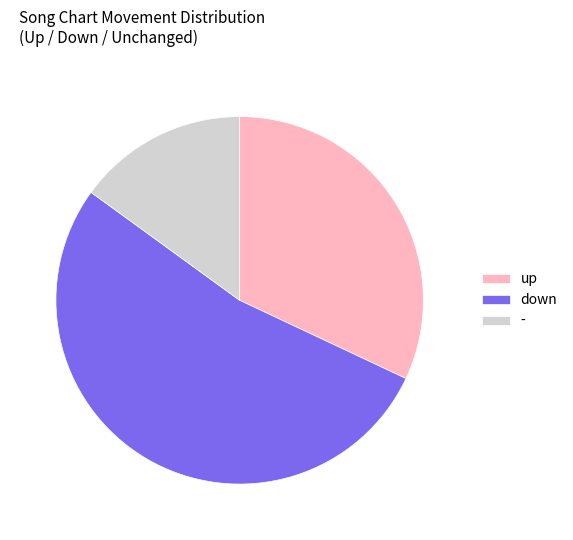

What is the ratio of the value at up to the value at down?

0.6